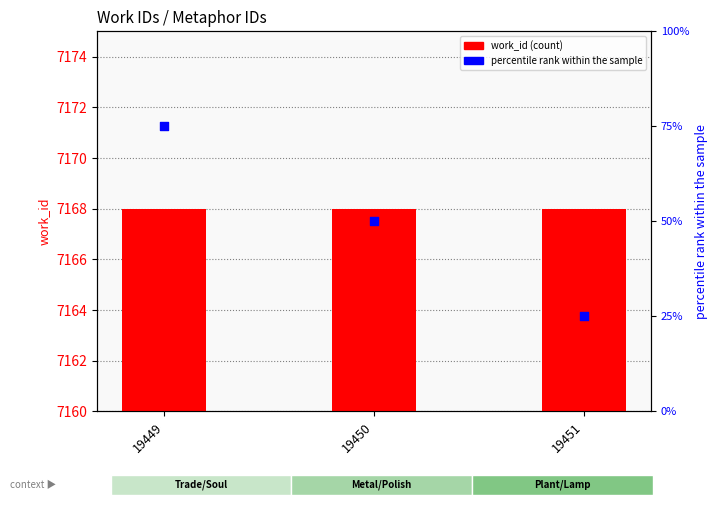

At which category is the sum across all series the highest?

19449